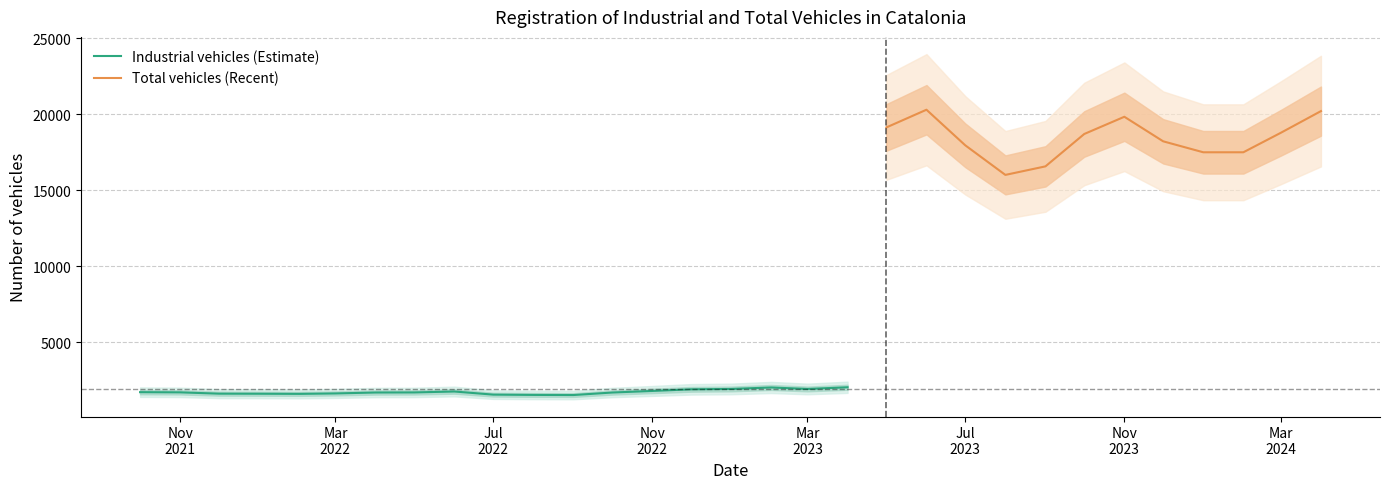

True or false: Industrial vehicles and Total vehicles cross at least once.

False